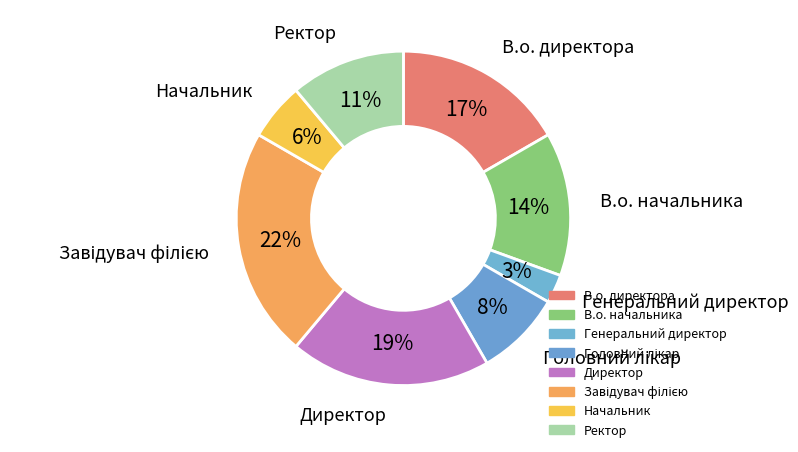

To the nearest percent, what portion does Директор represent?

19%